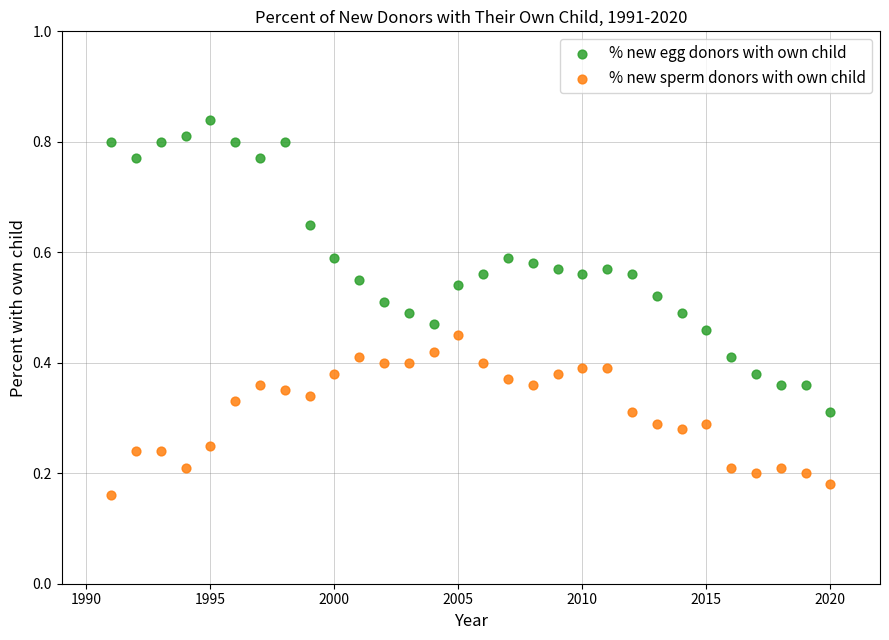

Which series contains the highest Y value?

% new egg donors with own child